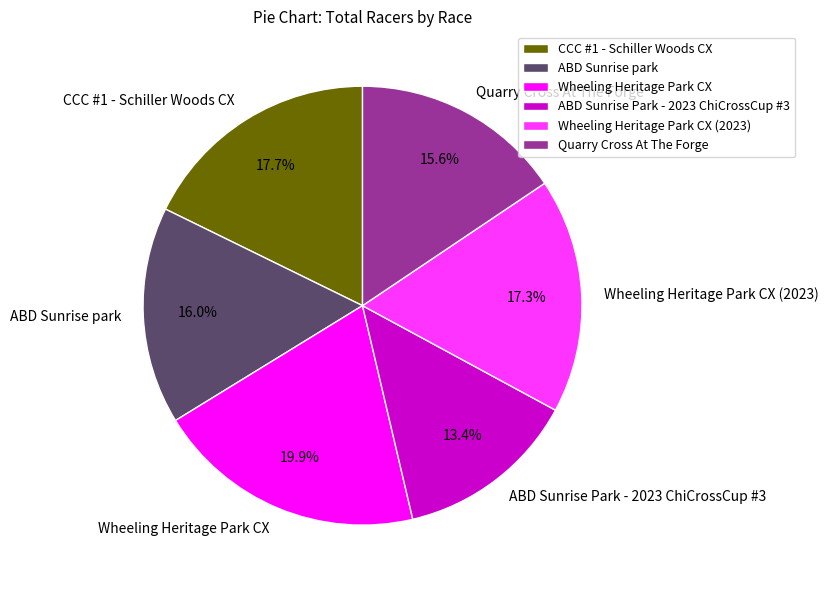

How many segments does this pie chart have?

6